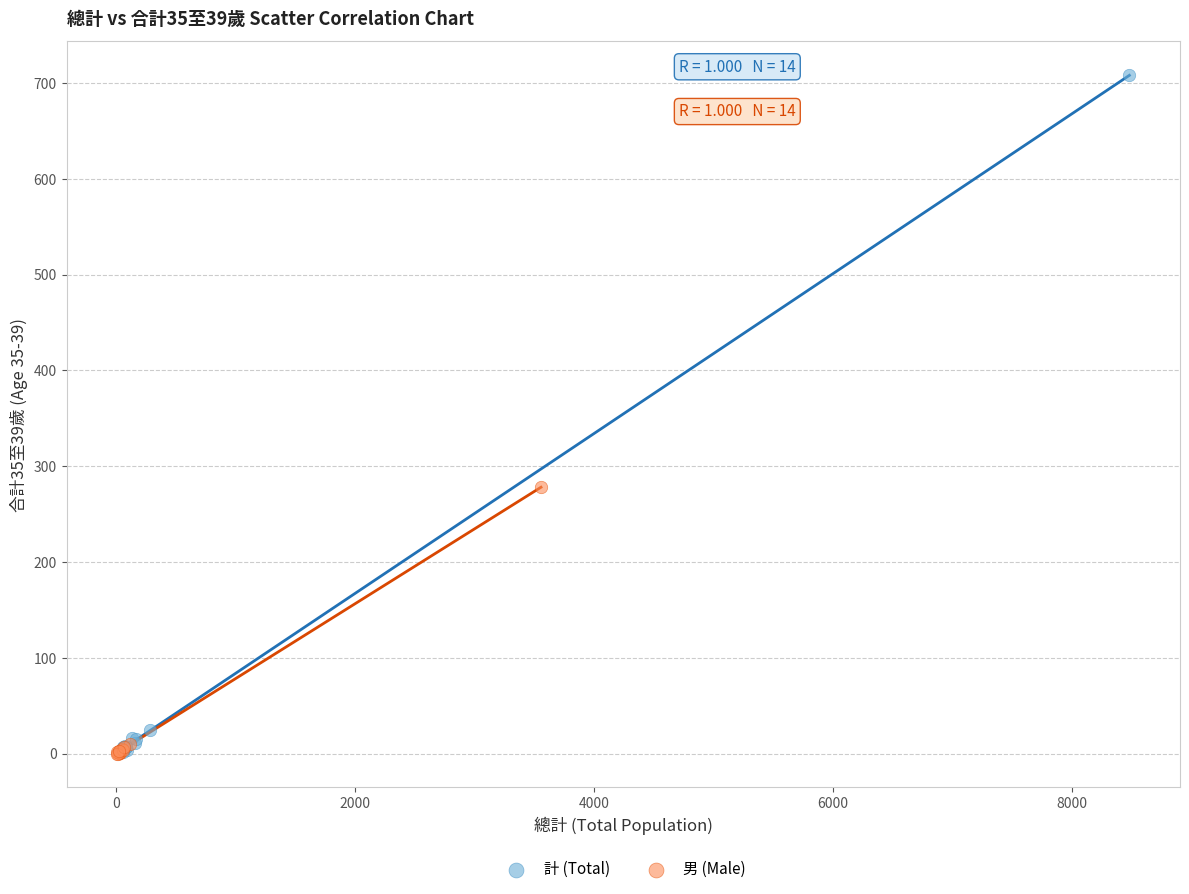

Which series contains the highest Y value?

計 (Total)